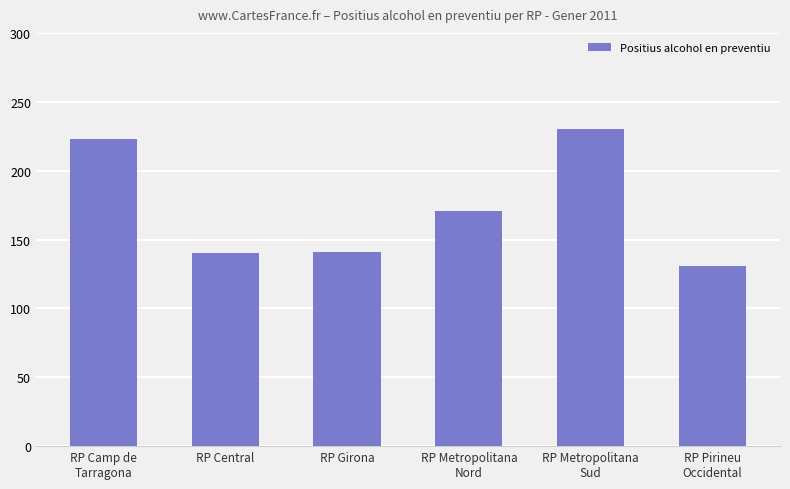

What is the label of the 6th bar from the right?

RP Camp de
Tarragona